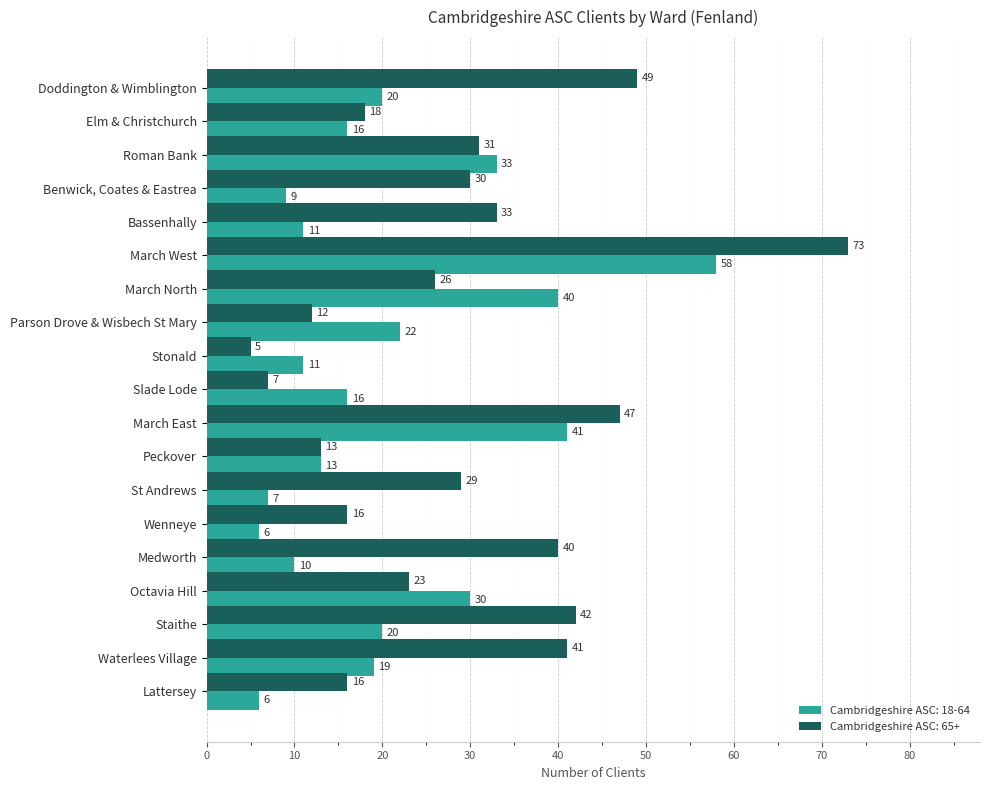

Is it true that Cambridgeshire ASC: 65+ equals 4 at Wenneye?

False